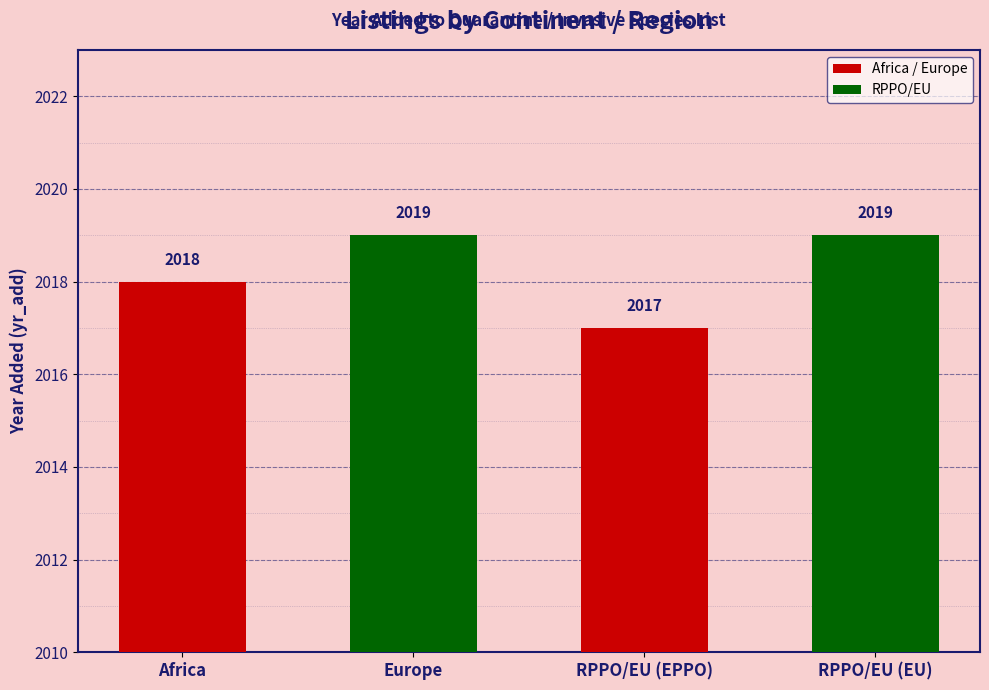

Reading right to left, extract all data points from this chart.

2019	2017	2019	2018